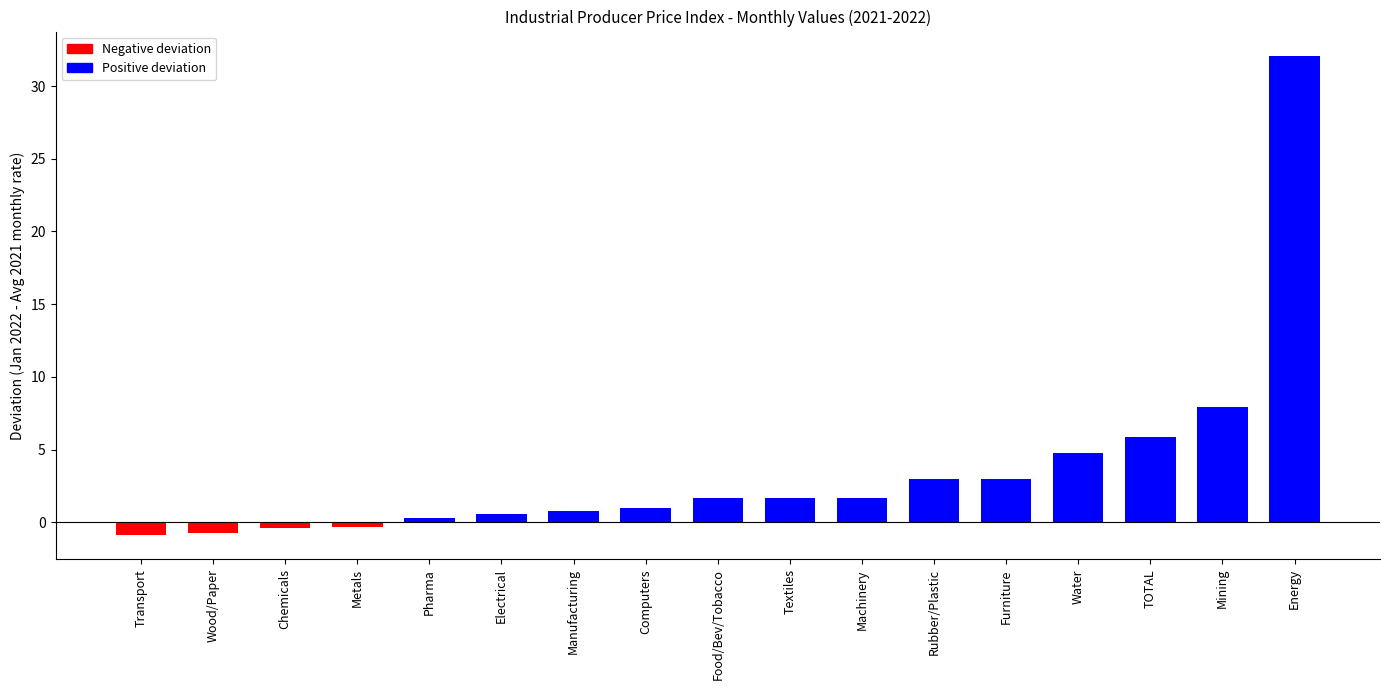

What is the minimum value shown in the chart?

-0.9